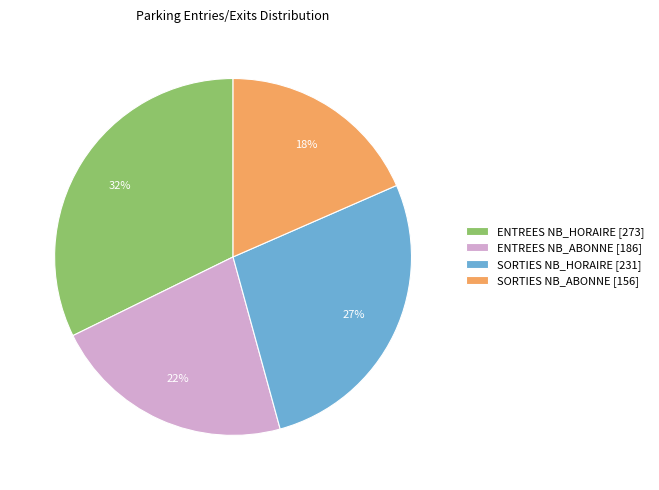

Is there any slice that represents more than half of the pie?

No